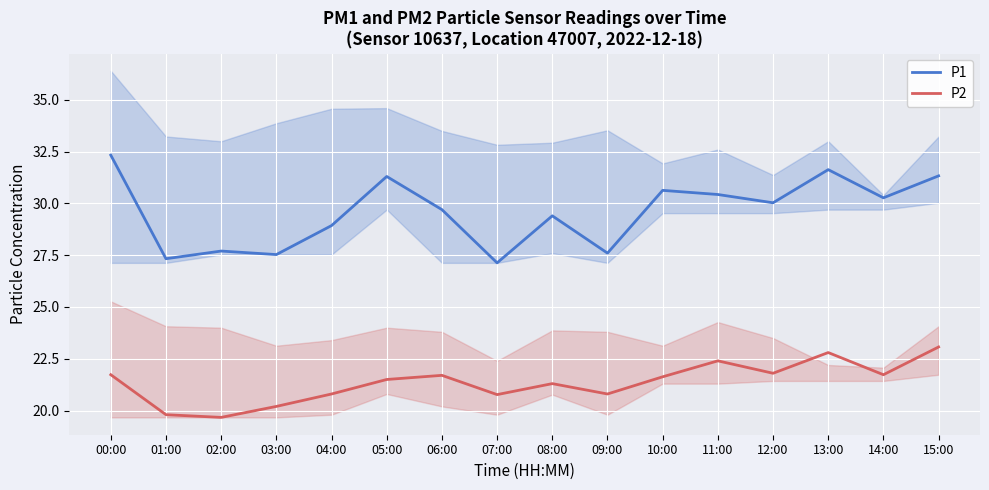

The value of P1 at 09:00 is 27.6. True or false?

True